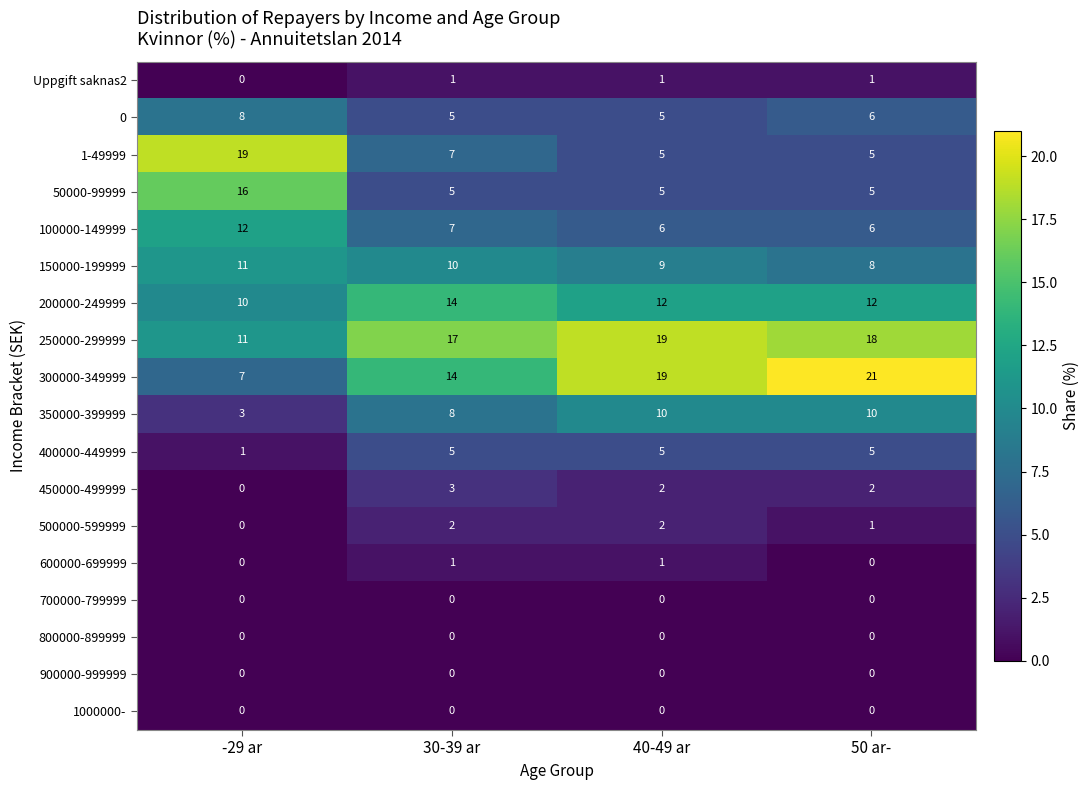

What is the maximum value shown in the chart?

21